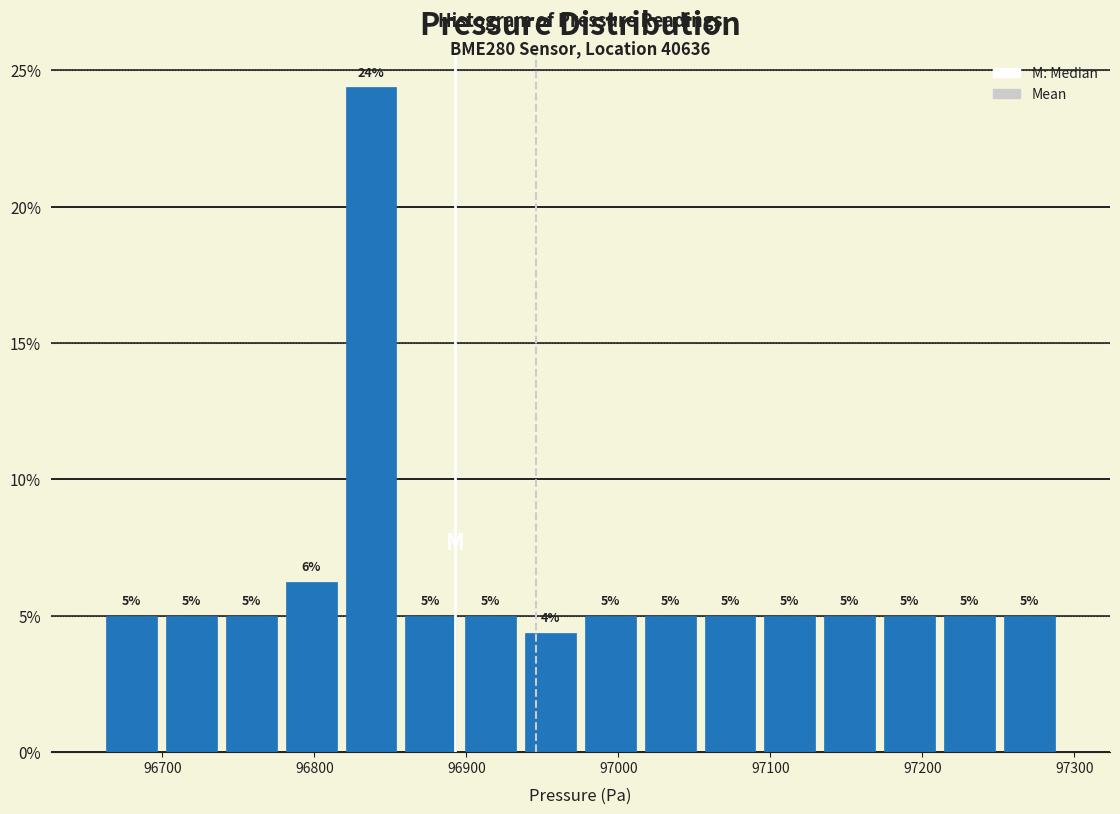

Read against the x-axis, roughly where is the centre of the tallest bar?

96840